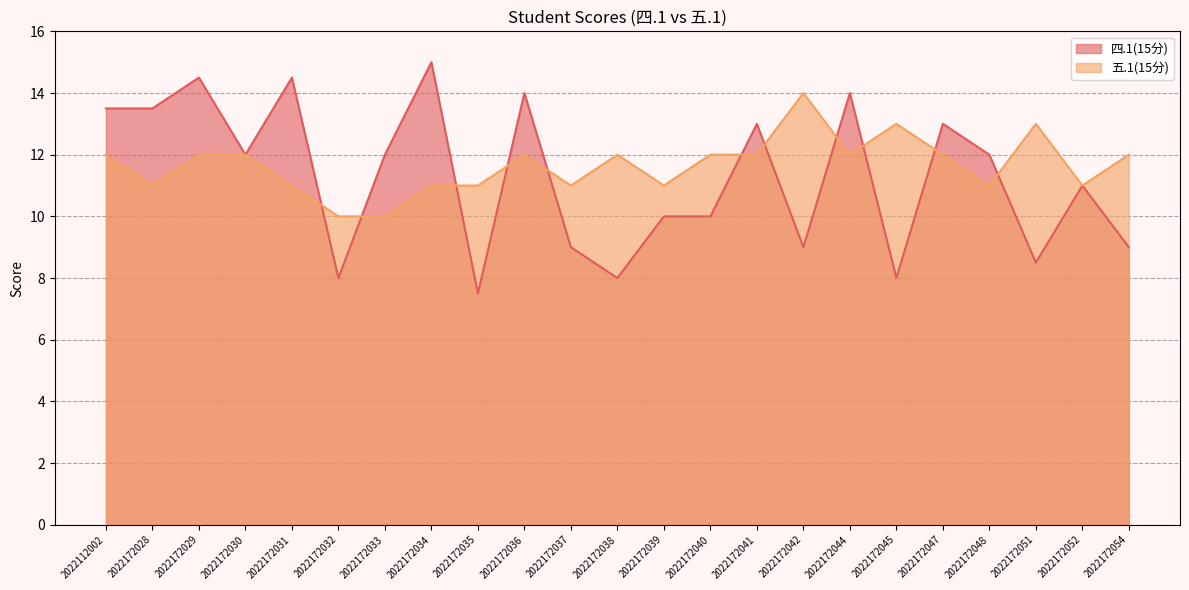

Where does the 四.1(15分) series first go above 12?

2022112002